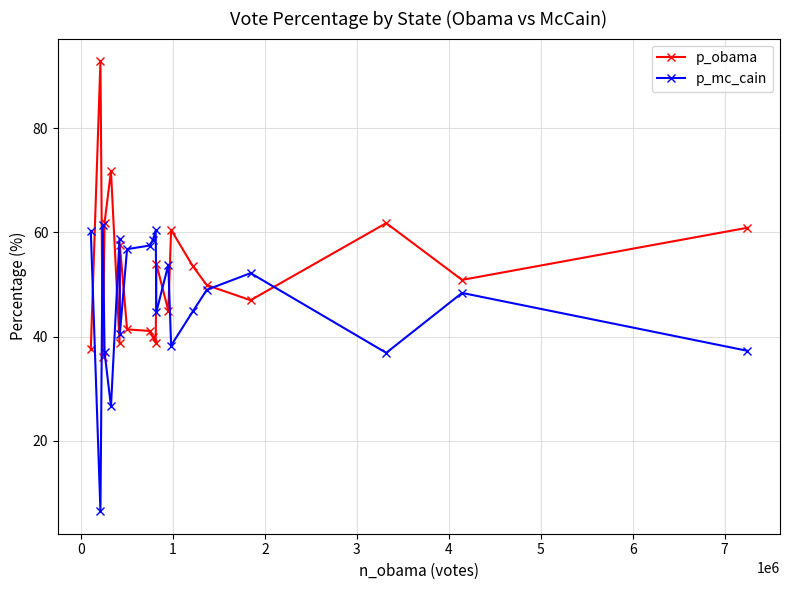

How many data points does each series have?

20